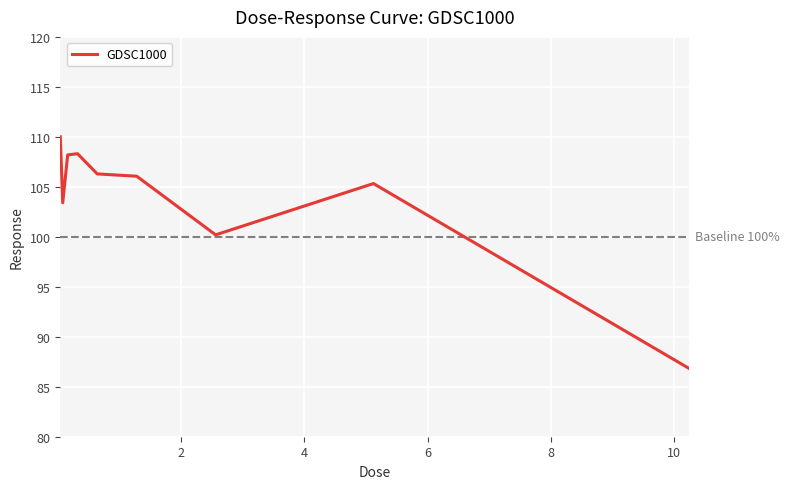

What is the minimum value shown in the chart?

86.8